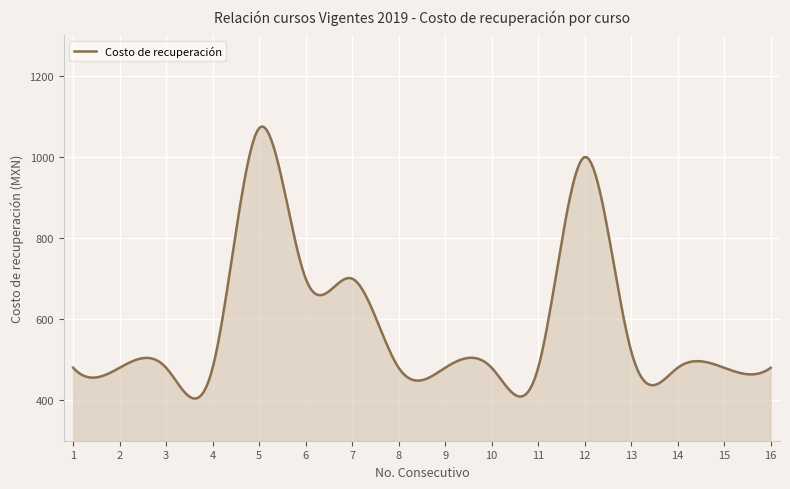

What is the difference between the maximum and minimum values?

671.4